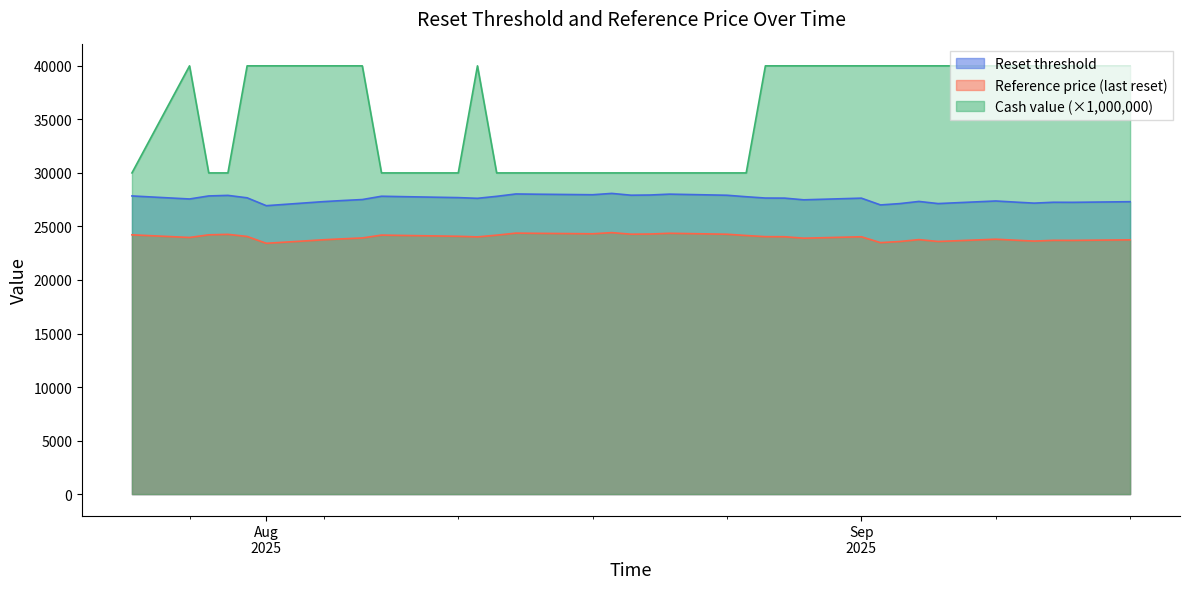

What are all the series names shown in the legend?

Reset threshold, Reference price (last reset), Cash value (×1,000,000)